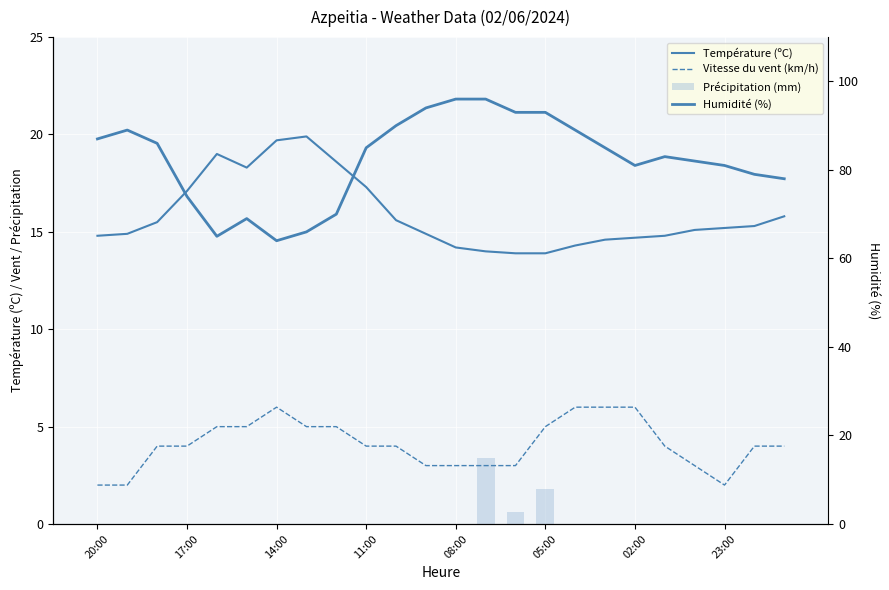

At how many categories does at least one series exceed 36?

24